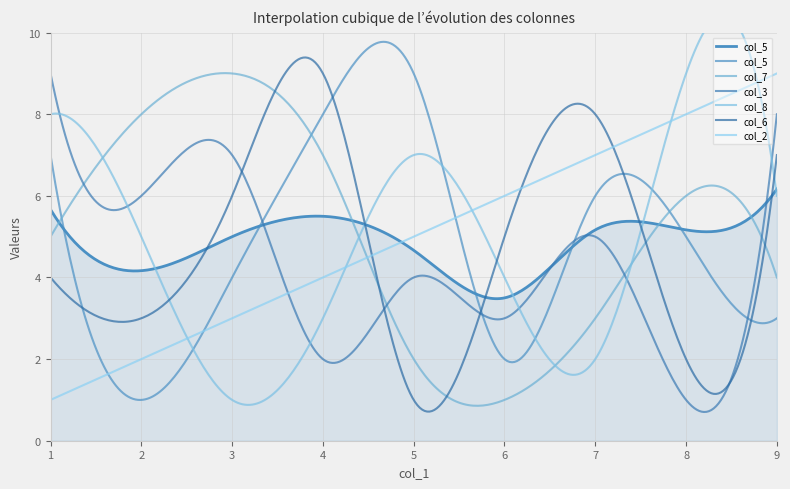

The col_6 series shows 4 at 1. True or false?

True